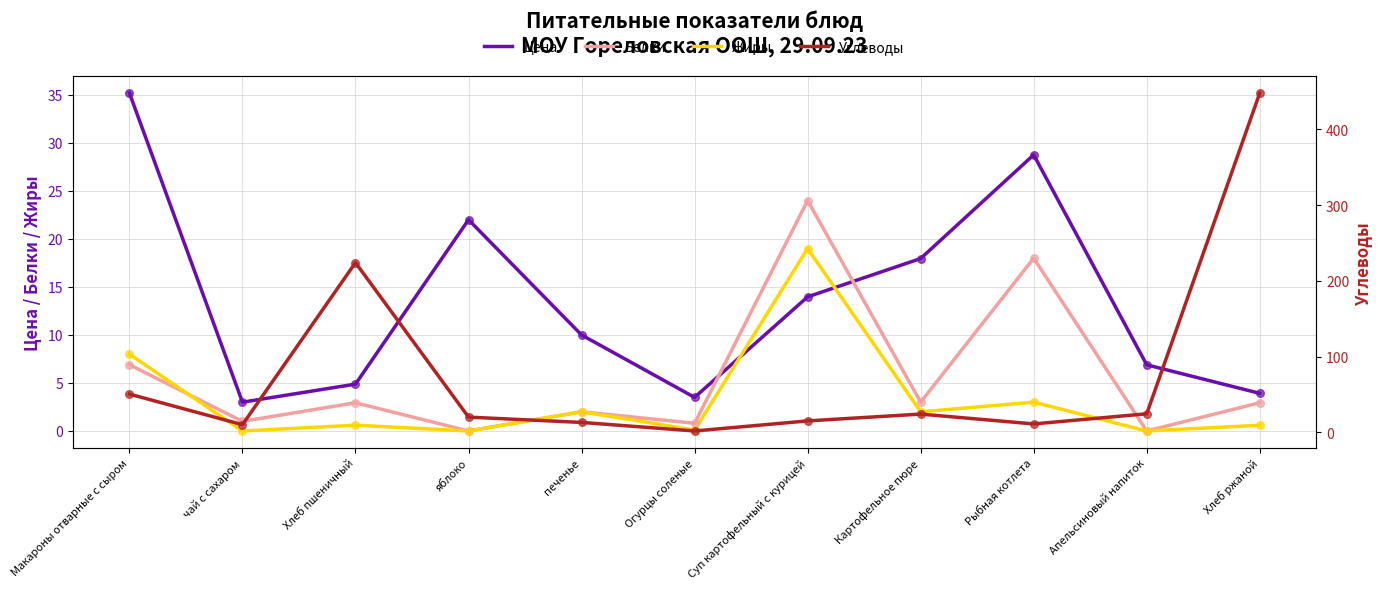

Is the value of Цена at Картофельное пюре greater than the value of Углеводы at Суп картофельный с курицей?

Yes